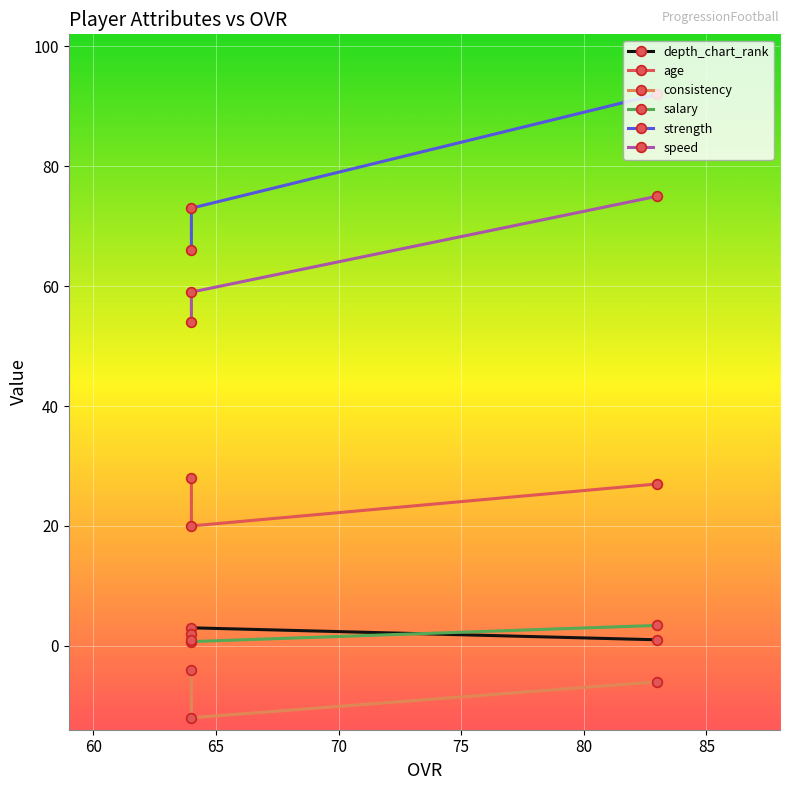

The depth_chart_rank series shows 2.0 at 64. True or false?

True